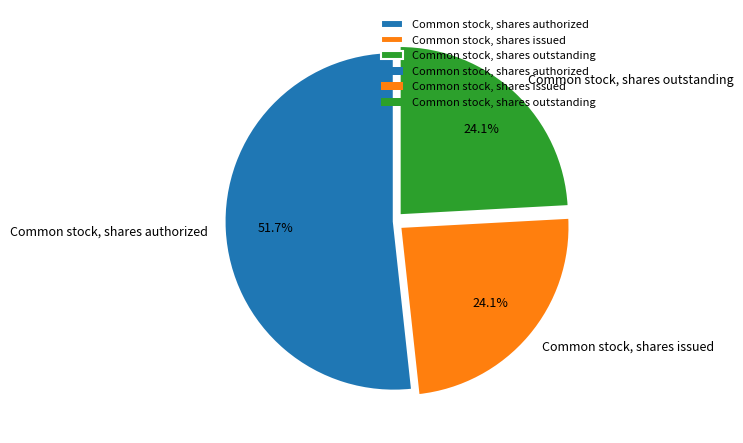

To the nearest percent, what is the difference between the Common stock, shares authorized and Common stock, shares issued slice percentages?

28%